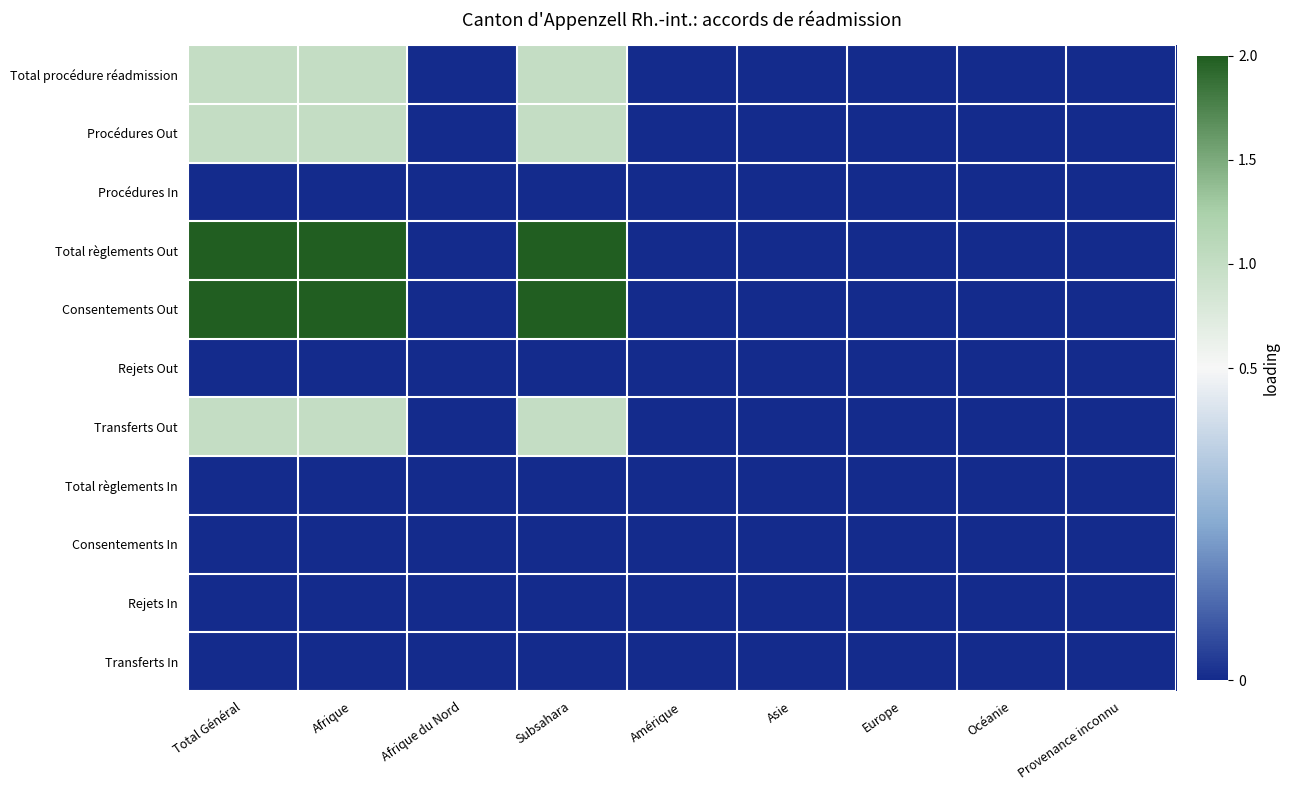

At which category is the sum across all series the highest?

Total Général